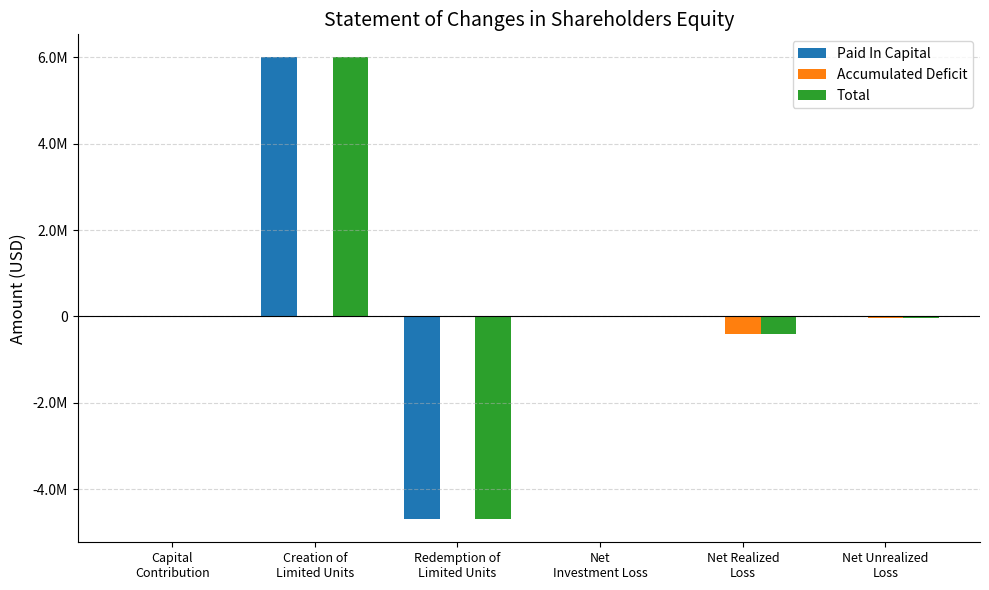

Reading right to left, extract all data points from this chart.

Paid In Capital: Net Unrealized
Loss=0	Net Realized
Loss=0	Net
Investment Loss=0	Redemption of
Limited Units=-4697025	Creation of
Limited Units=6000000	Capital
Contribution=500
Accumulated Deficit: Net Unrealized
Loss=-38350	Net Realized
Loss=-417400	Net
Investment Loss=-17718	Redemption of
Limited Units=0	Creation of
Limited Units=0	Capital
Contribution=0
Total: Net Unrealized
Loss=-38350	Net Realized
Loss=-417400	Net
Investment Loss=-17718	Redemption of
Limited Units=-4697025	Creation of
Limited Units=6000000	Capital
Contribution=500